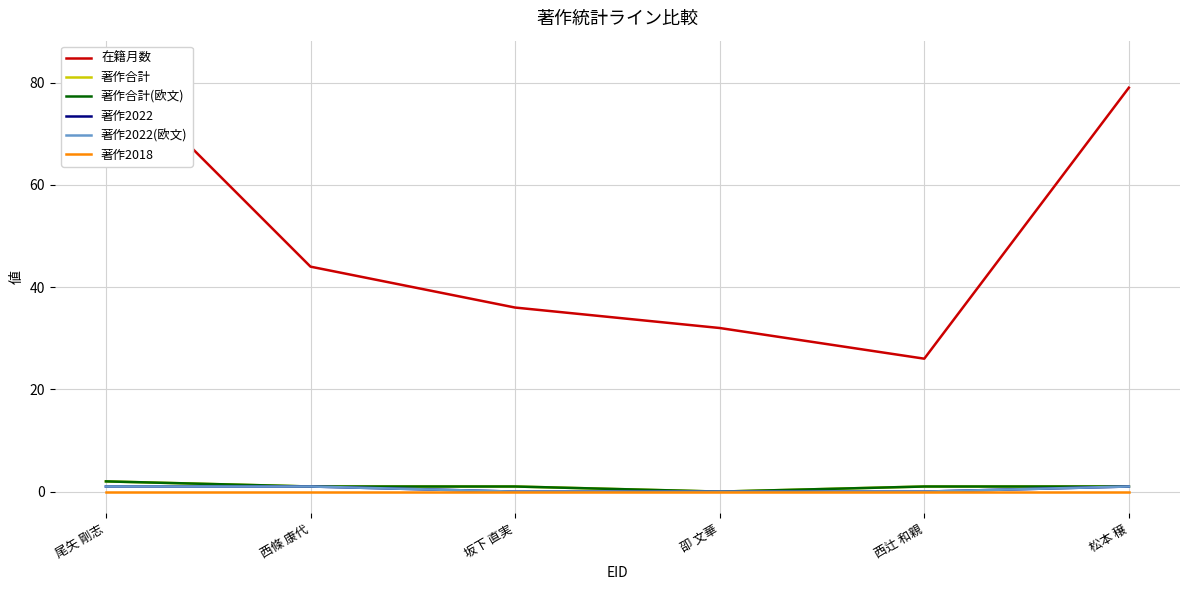

What is the difference between the highest and lowest values at 坂下 直実?

36